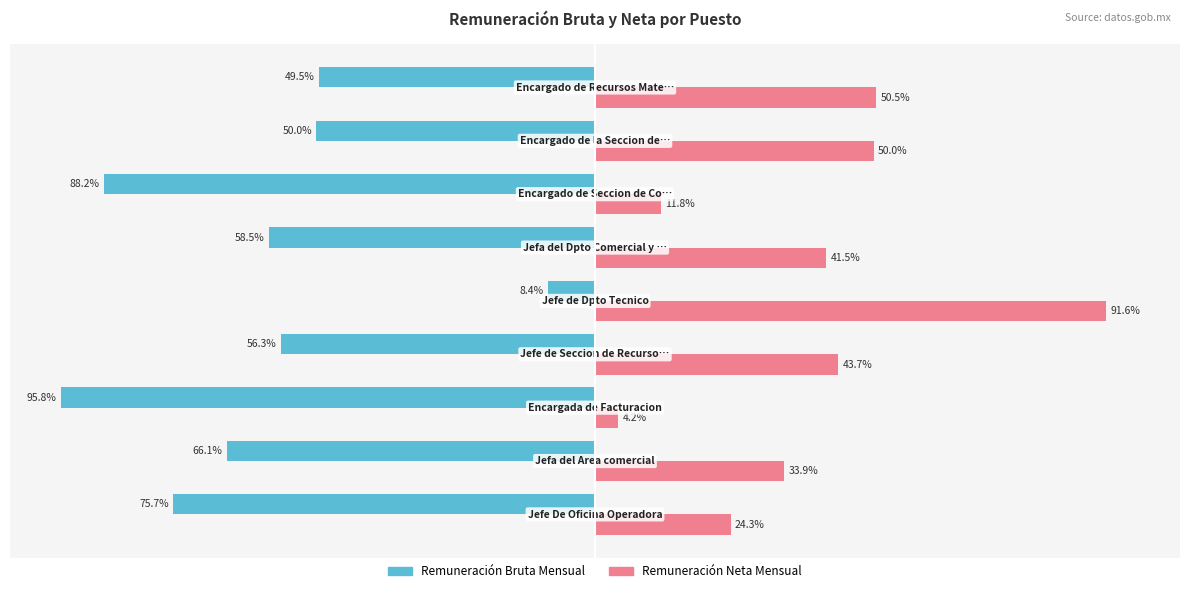

Which series has the largest total across all categories?

Remuneración Neta Mensual